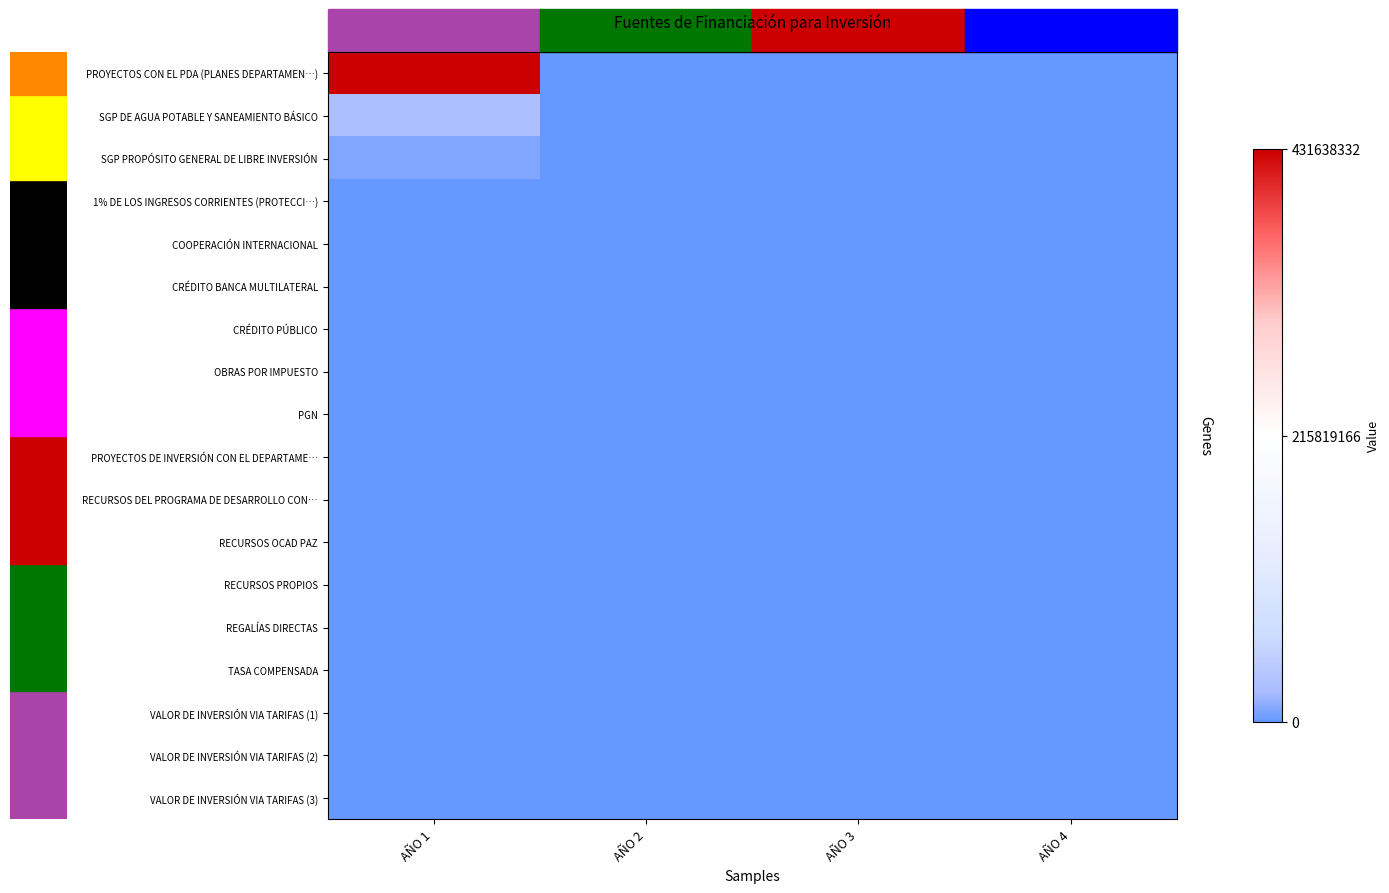

Reading right to left, what are all the values shown in this chart?

PROYECTOS CON EL PDA (PLANES DEPARTAMEN…): AÑO 4=0.0	AÑO 3=0.0	AÑO 2=0.0	AÑO 1=1.0
SGP DE AGUA POTABLE Y SANEAMIENTO BÁSICO: AÑO 4=0.0	AÑO 3=0.0	AÑO 2=0.0	AÑO 1=0.1
SGP PROPÓSITO GENERAL DE LIBRE INVERSIÓN: AÑO 4=0.0	AÑO 3=0.0	AÑO 2=0.0	AÑO 1=0.0
1% DE LOS INGRESOS CORRIENTES (PROTECCI…): AÑO 4=0.0	AÑO 3=0.0	AÑO 2=0.0	AÑO 1=0.0
COOPERACIÓN INTERNACIONAL: AÑO 4=0.0	AÑO 3=0.0	AÑO 2=0.0	AÑO 1=0.0
CRÉDITO BANCA MULTILATERAL: AÑO 4=0.0	AÑO 3=0.0	AÑO 2=0.0	AÑO 1=0.0
CRÉDITO PÚBLICO: AÑO 4=0.0	AÑO 3=0.0	AÑO 2=0.0	AÑO 1=0.0
OBRAS POR IMPUESTO: AÑO 4=0.0	AÑO 3=0.0	AÑO 2=0.0	AÑO 1=0.0
PGN: AÑO 4=0.0	AÑO 3=0.0	AÑO 2=0.0	AÑO 1=0.0
PROYECTOS DE INVERSIÓN CON EL DEPARTAME…: AÑO 4=0.0	AÑO 3=0.0	AÑO 2=0.0	AÑO 1=0.0
RECURSOS DEL PROGRAMA DE DESARROLLO CON…: AÑO 4=0.0	AÑO 3=0.0	AÑO 2=0.0	AÑO 1=0.0
RECURSOS OCAD PAZ: AÑO 4=0.0	AÑO 3=0.0	AÑO 2=0.0	AÑO 1=0.0
RECURSOS PROPIOS: AÑO 4=0.0	AÑO 3=0.0	AÑO 2=0.0	AÑO 1=0.0
REGALÍAS DIRECTAS: AÑO 4=0.0	AÑO 3=0.0	AÑO 2=0.0	AÑO 1=0.0
TASA COMPENSADA: AÑO 4=0.0	AÑO 3=0.0	AÑO 2=0.0	AÑO 1=0.0
VALOR DE INVERSIÓN VIA TARIFAS (1): AÑO 4=0.0	AÑO 3=0.0	AÑO 2=0.0	AÑO 1=0.0
VALOR DE INVERSIÓN VIA TARIFAS (2): AÑO 4=0.0	AÑO 3=0.0	AÑO 2=0.0	AÑO 1=0.0
VALOR DE INVERSIÓN VIA TARIFAS (3): AÑO 4=0.0	AÑO 3=0.0	AÑO 2=0.0	AÑO 1=0.0